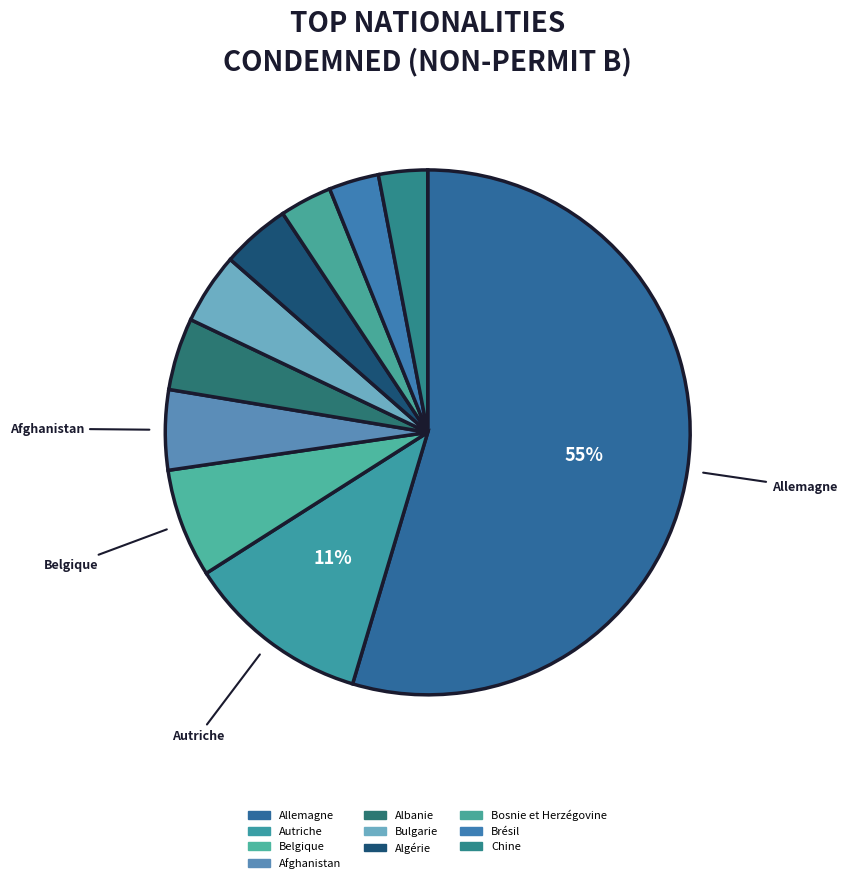

How many segments does this pie chart have?

10